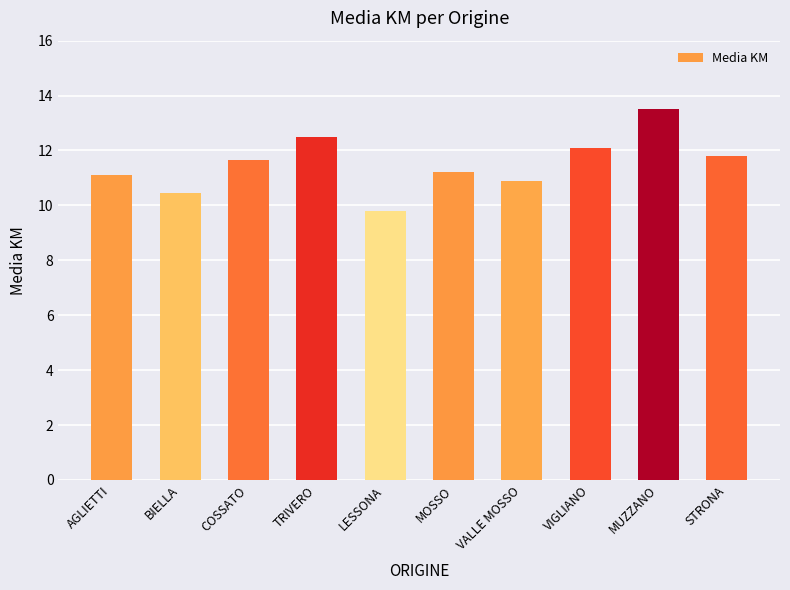

What is the maximum value shown in the chart?

13.5